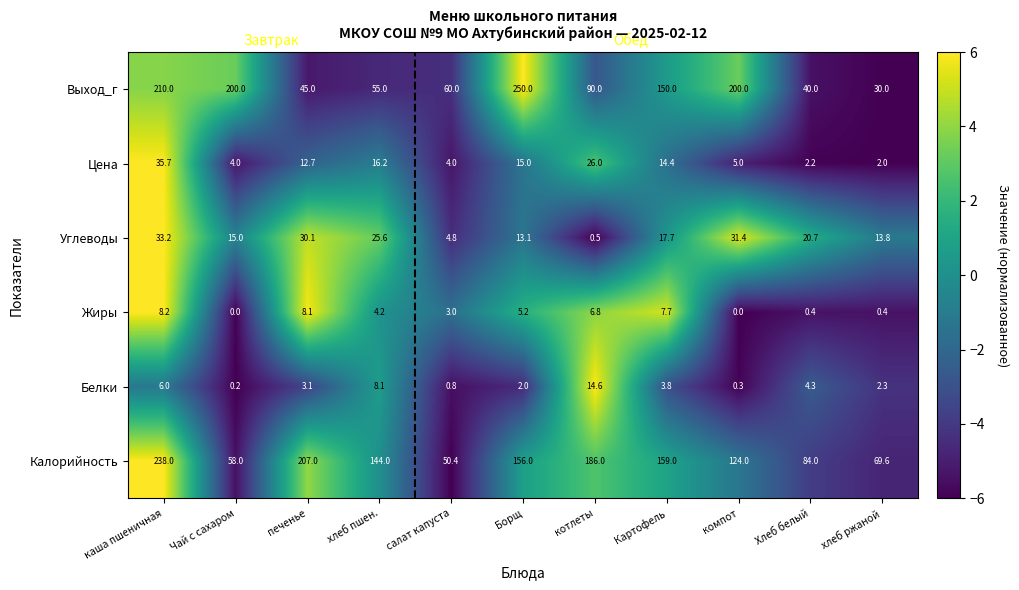

How many series are shown in this chart?

6